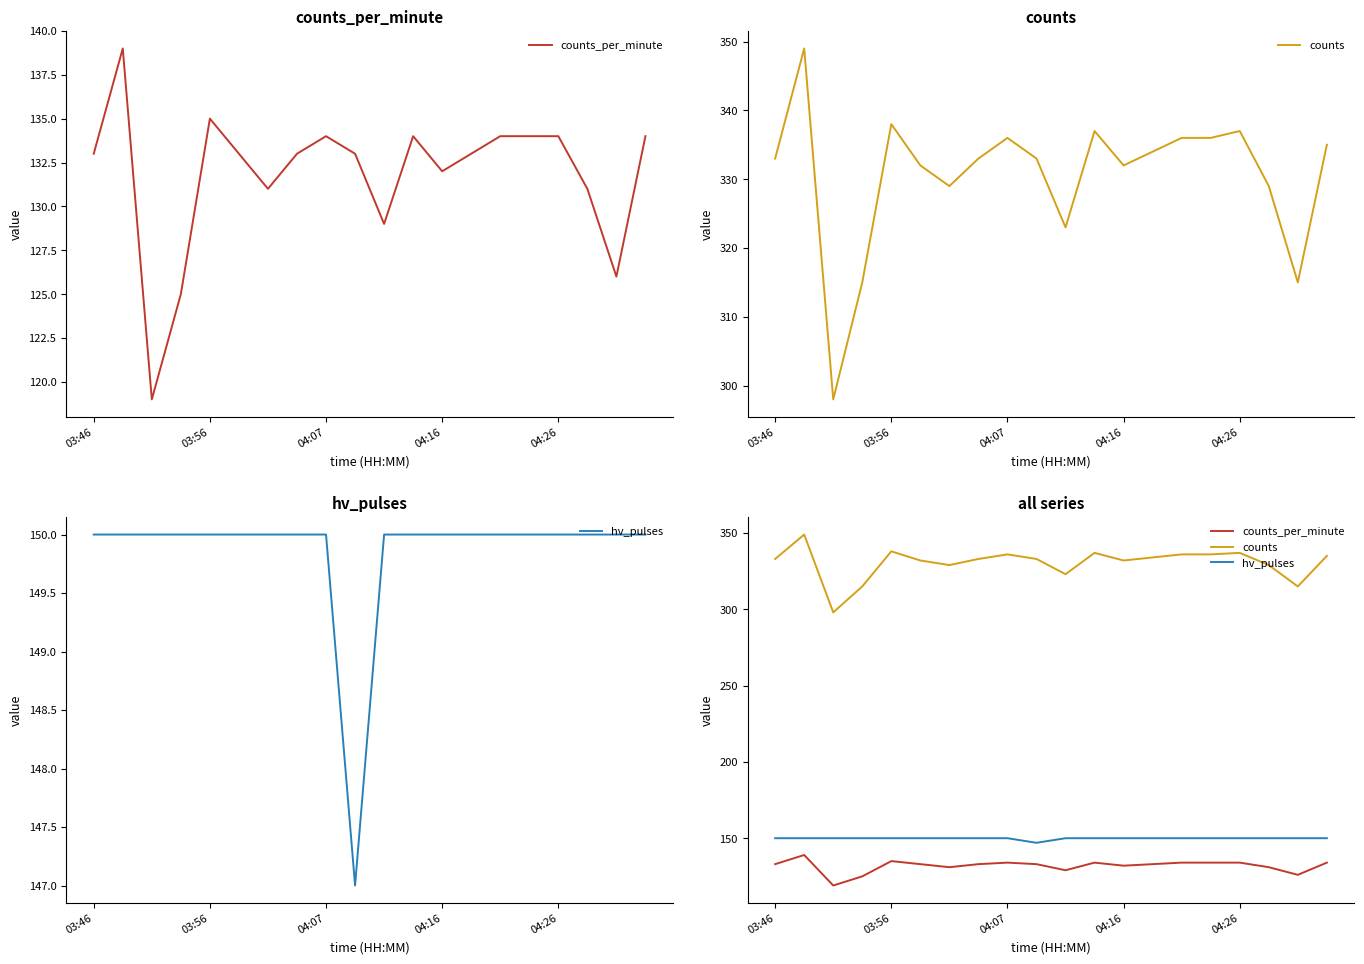

What position from the right is 15?

5